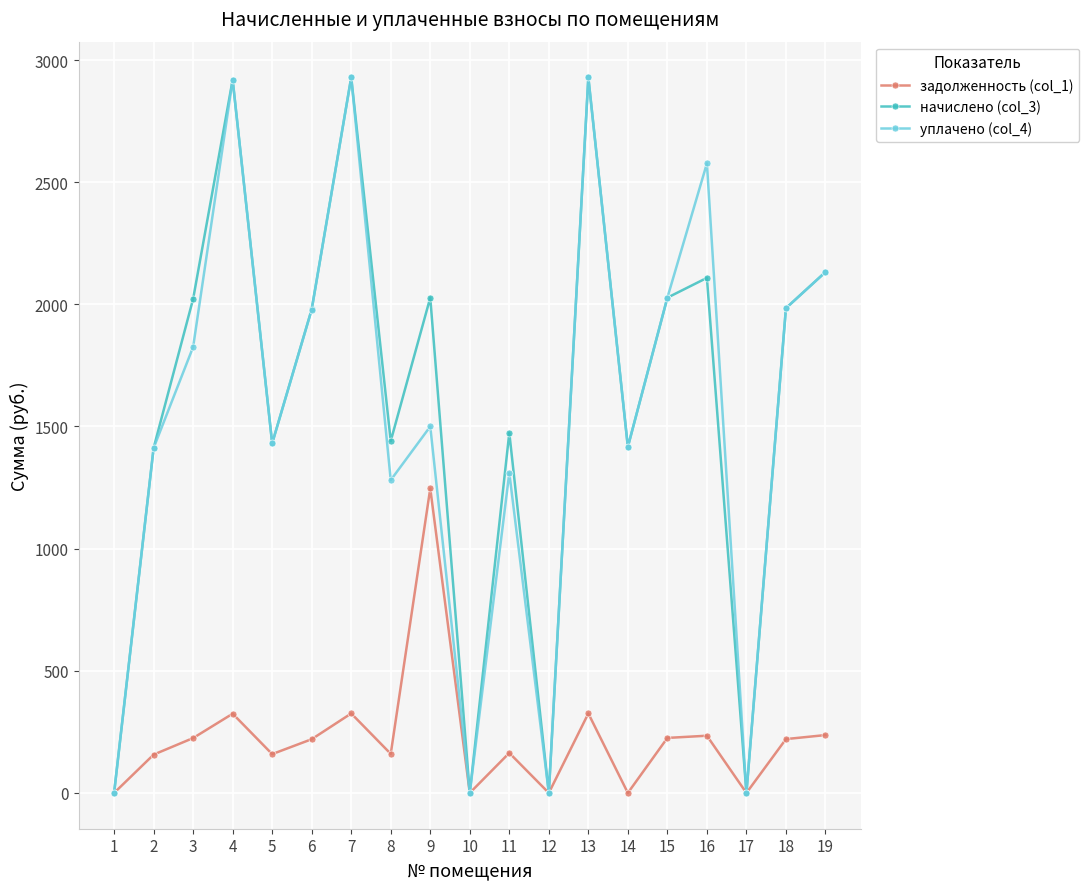

How many data points in задолженность (col_1) are less than 219?

9